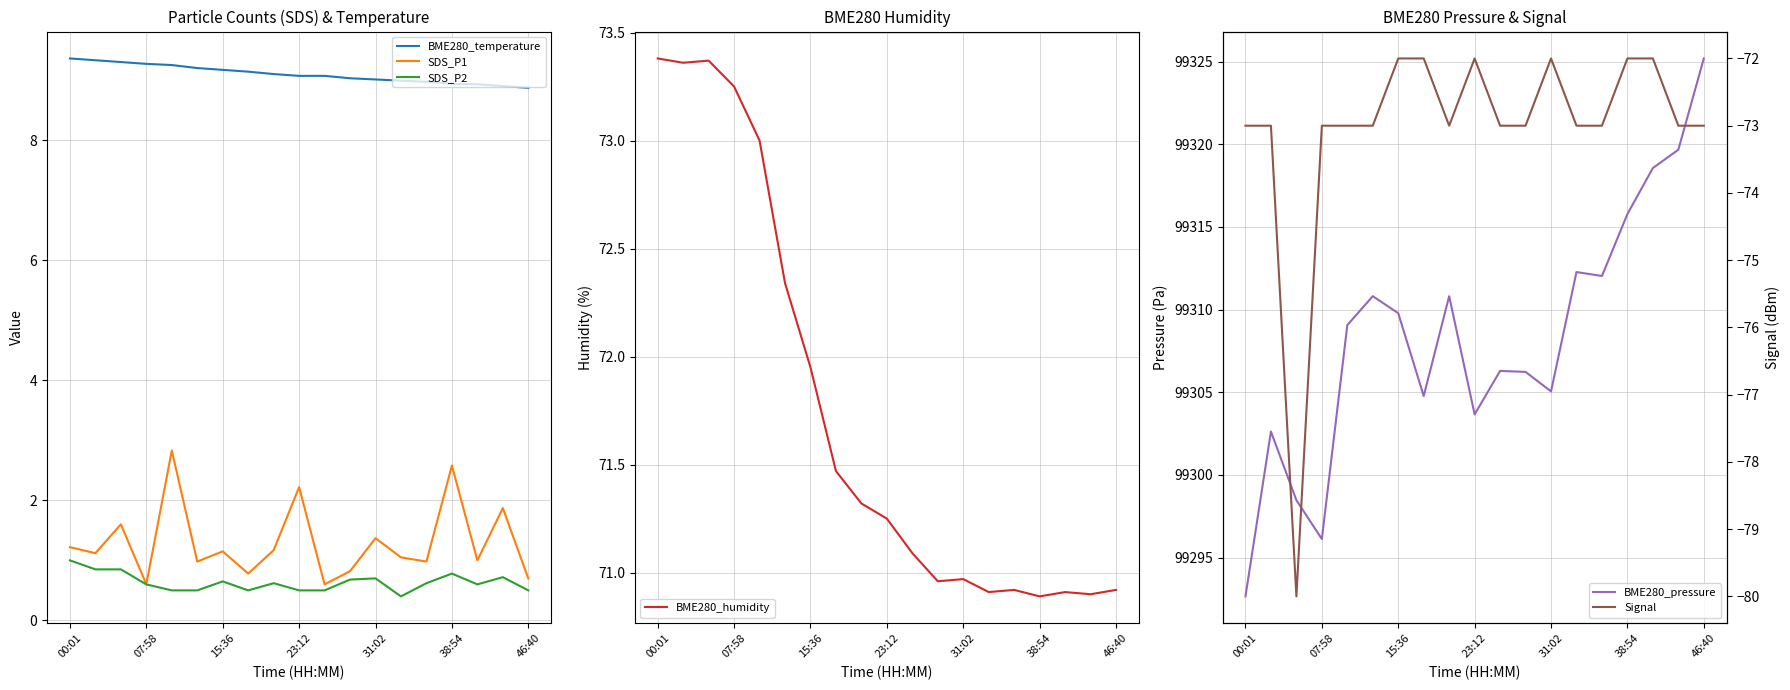

Is it true that BME280_humidity equals 22.8 at 38:54?

False